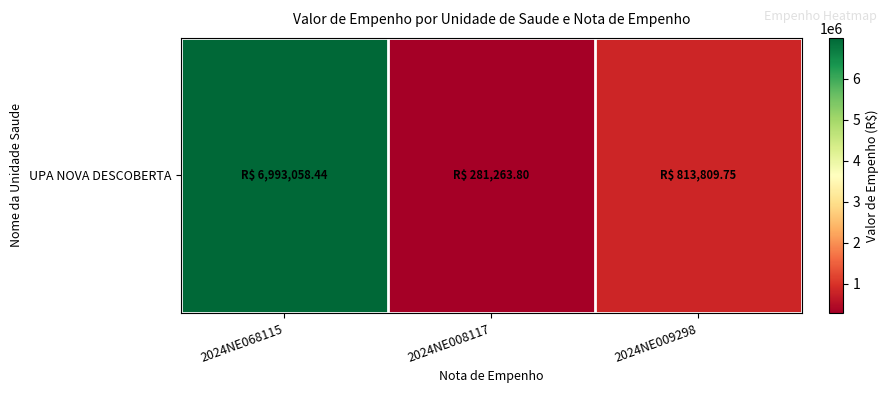

Reading left to right, what are all the values shown in this chart?

6993058.4	281263.8	813809.8